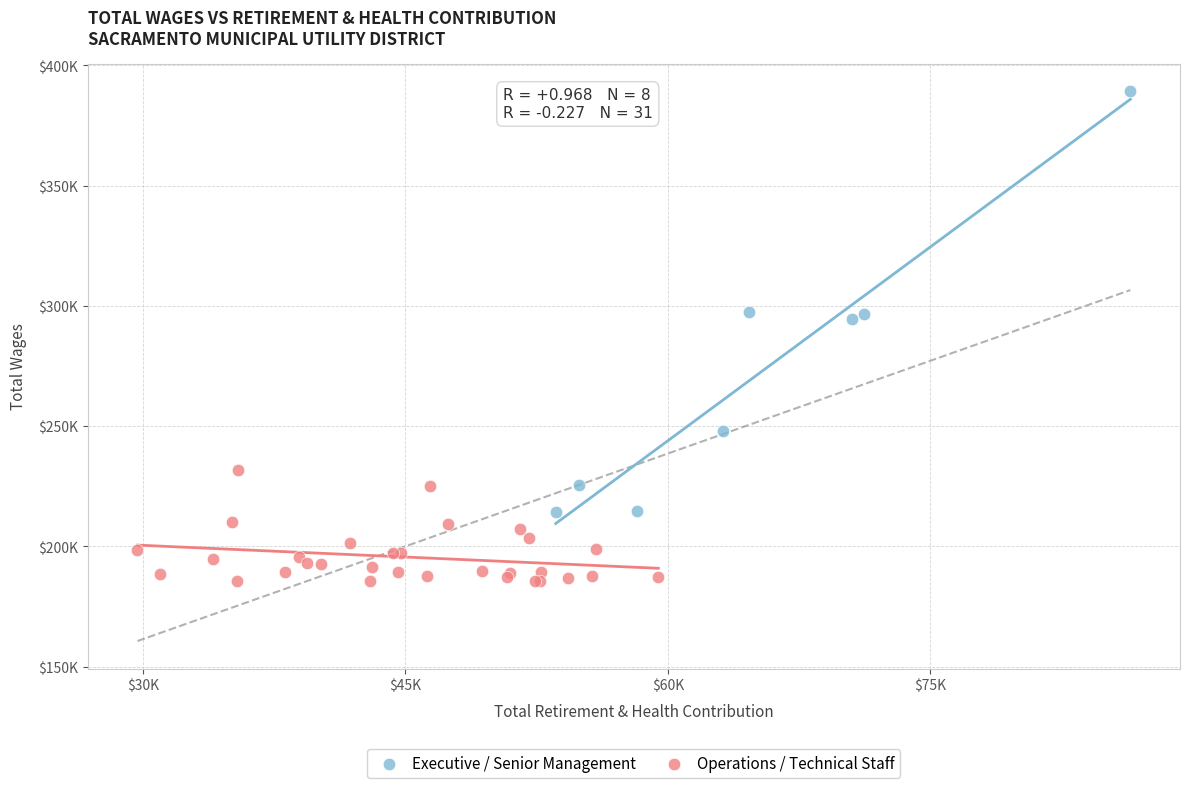

What are all the series names shown in the legend?

Executive / Senior Management, Operations / Technical Staff